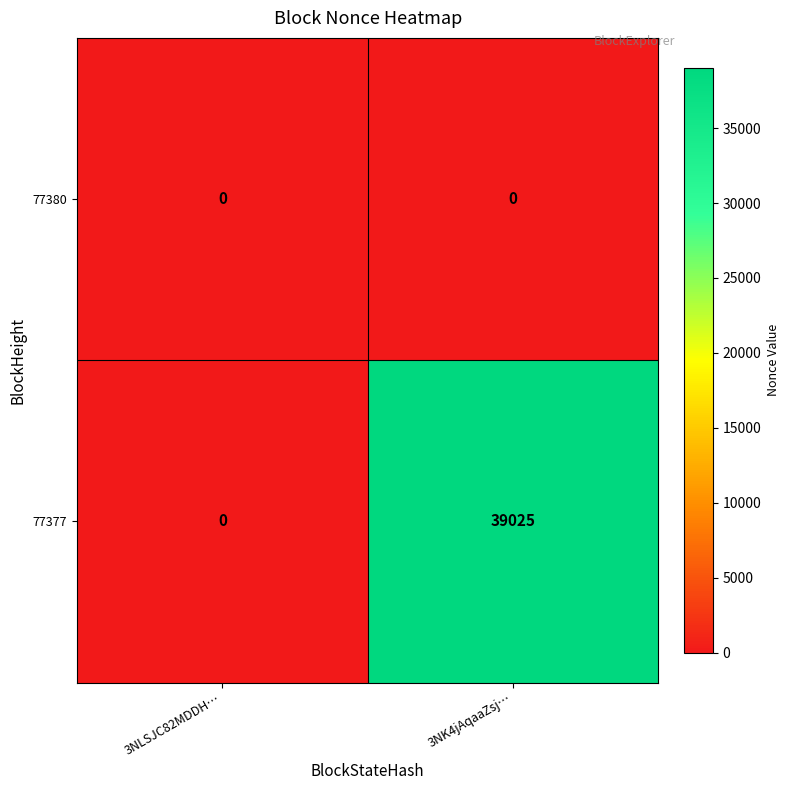

Rank the series by their maximum value, from lowest to highest.

77380, 77377